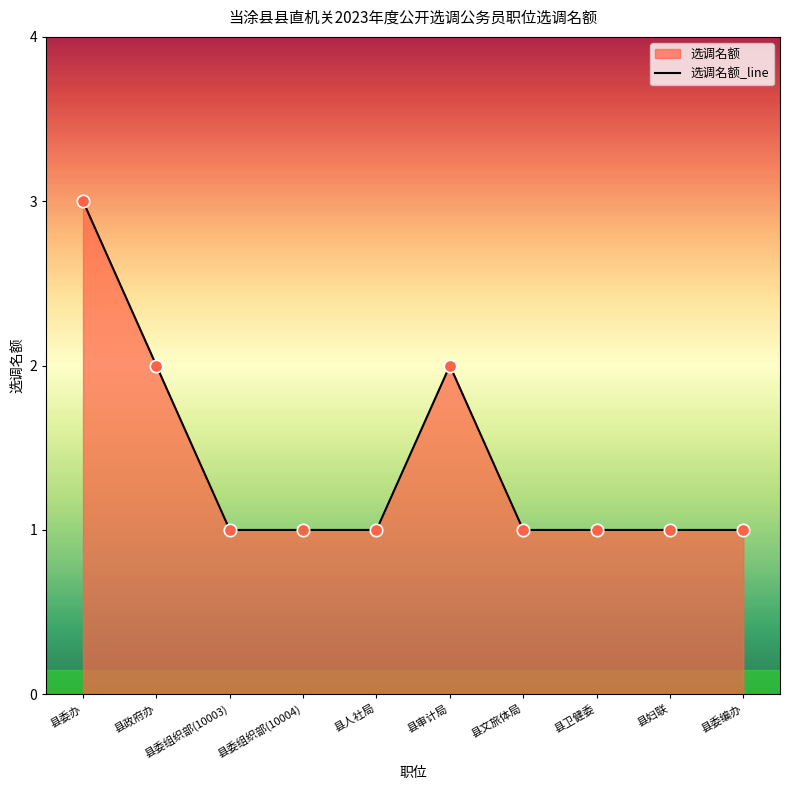

What is the ratio of the value at 县审计局 to the value at 县卫健委?

2.0